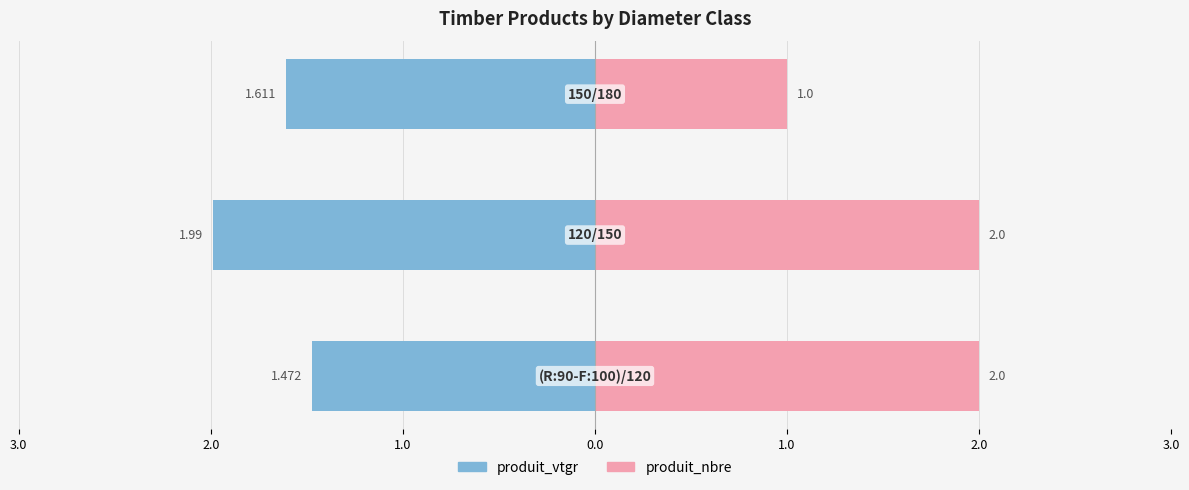

What is the value of the produit_vtgr bar at the 3rd from the left?

-1.6